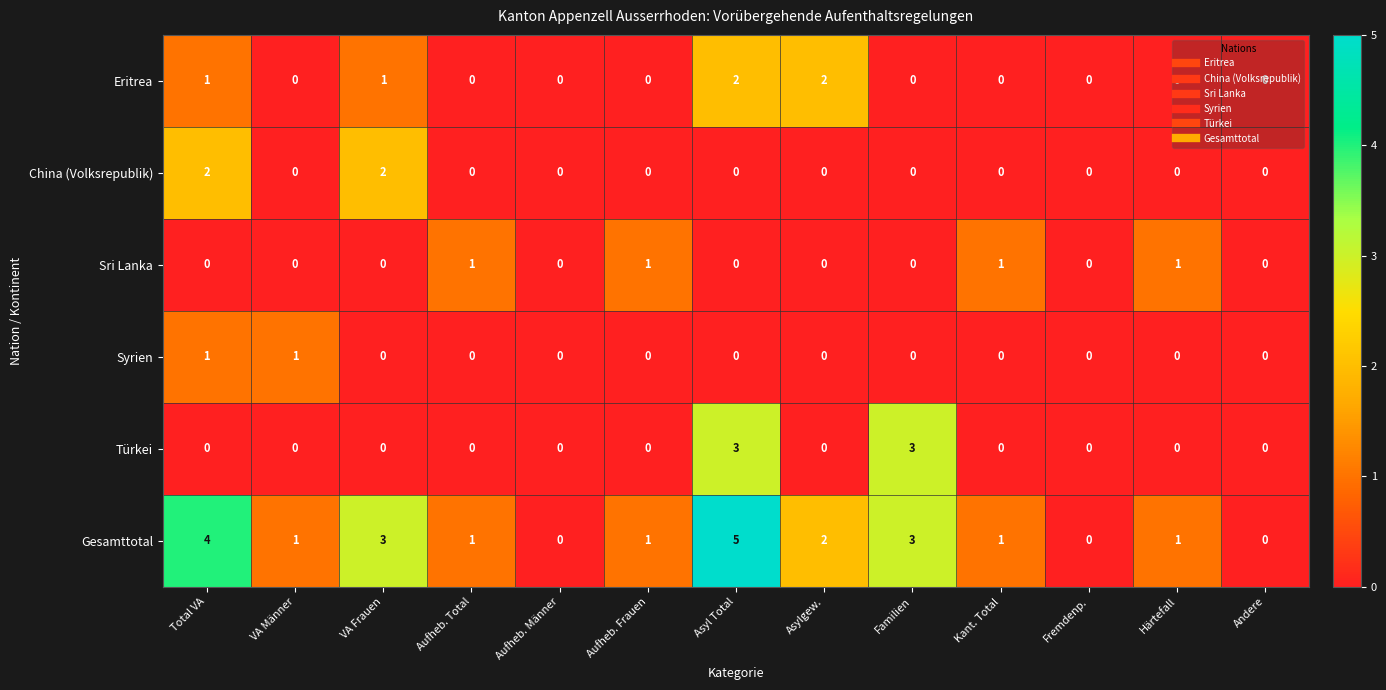

What is the difference between the highest and lowest values at Asyl Total?

5